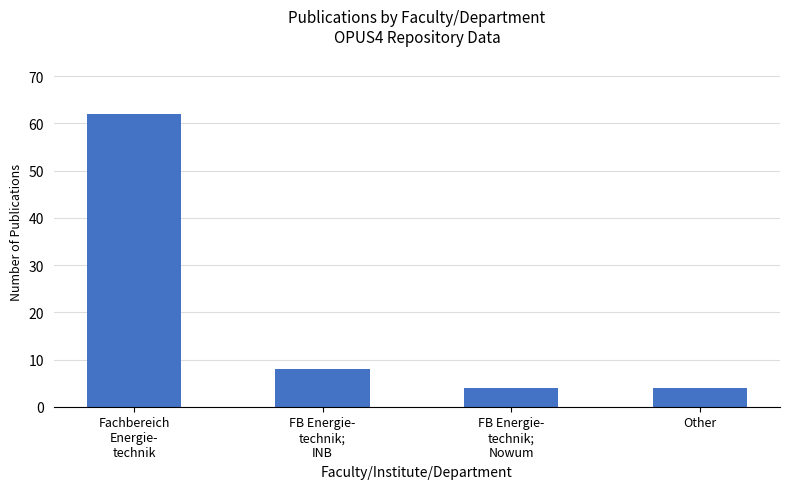

What is the label of the 3rd bar from the left?

FB Energie-
technik;
Nowum